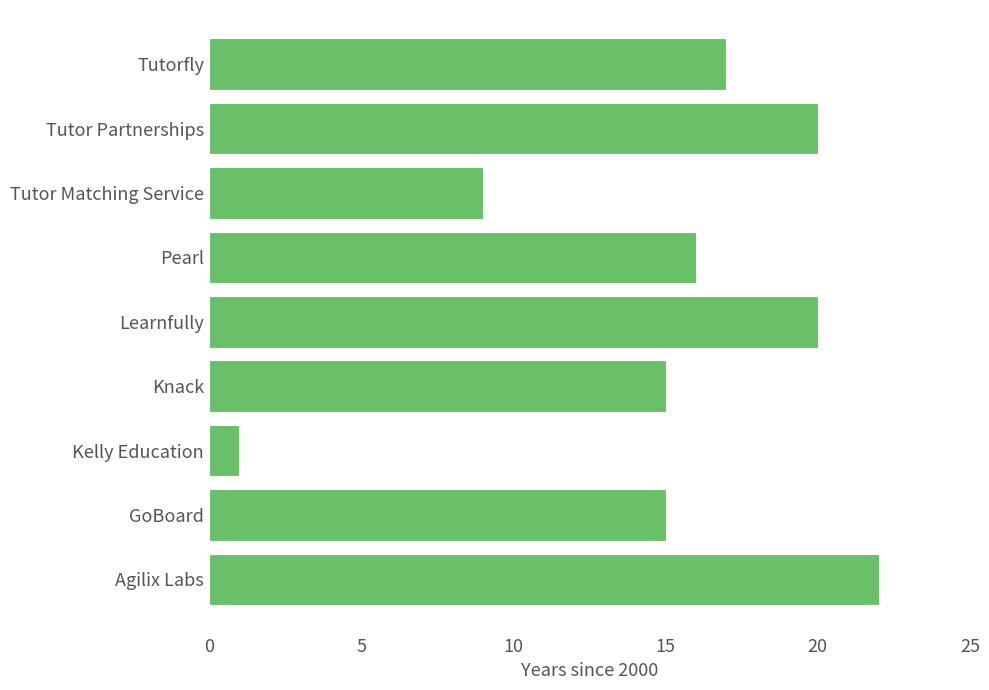

True or false: the data shows 15 at GoBoard.

True